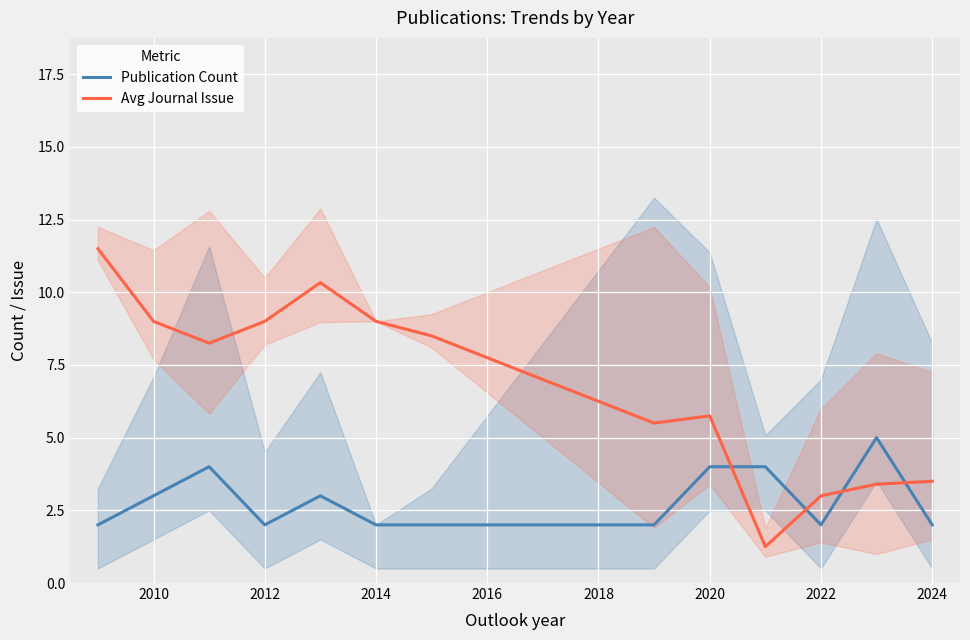

What is the highest value of the Publication Count series?

5.0